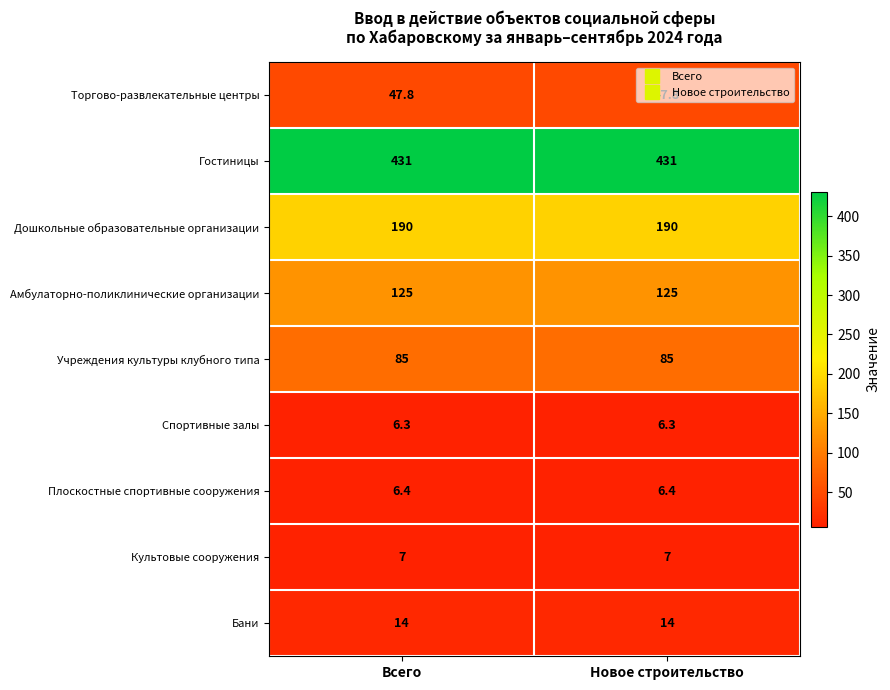

What is the average value of the Плоскостные спортивные сооружения series?

6.4